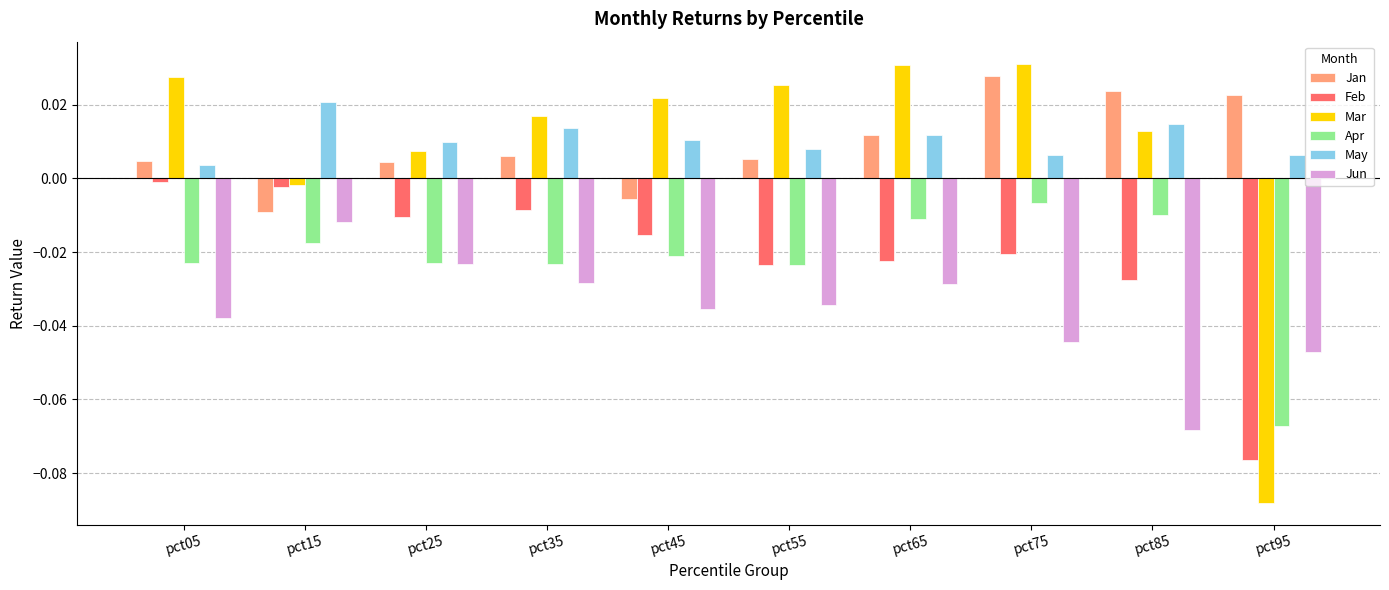

What is the sum of all Mar values?

0.1